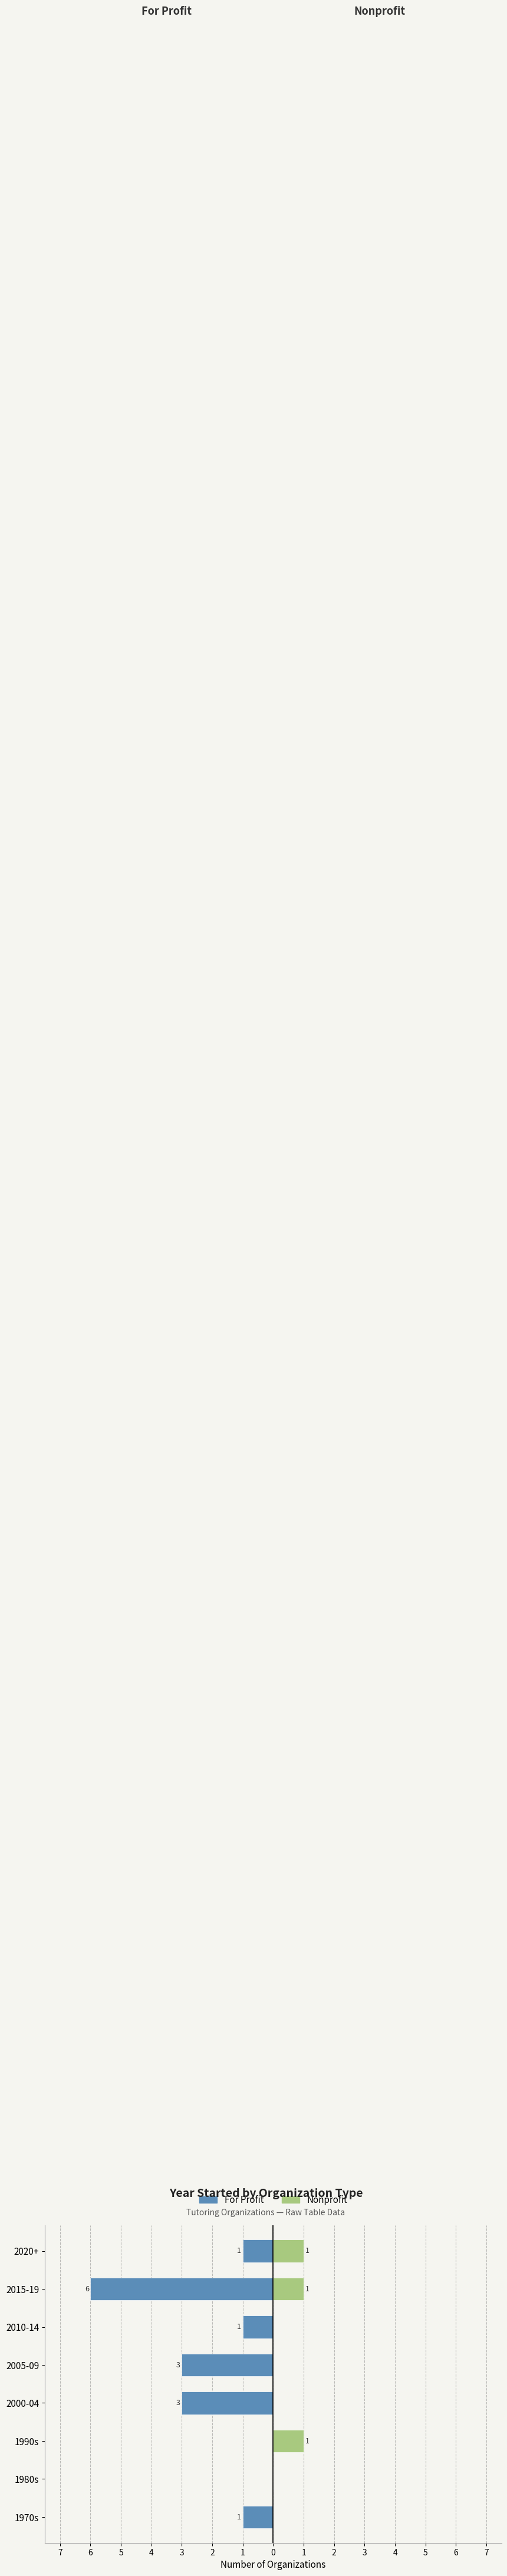

What is the total value across all series at 1990s?

1